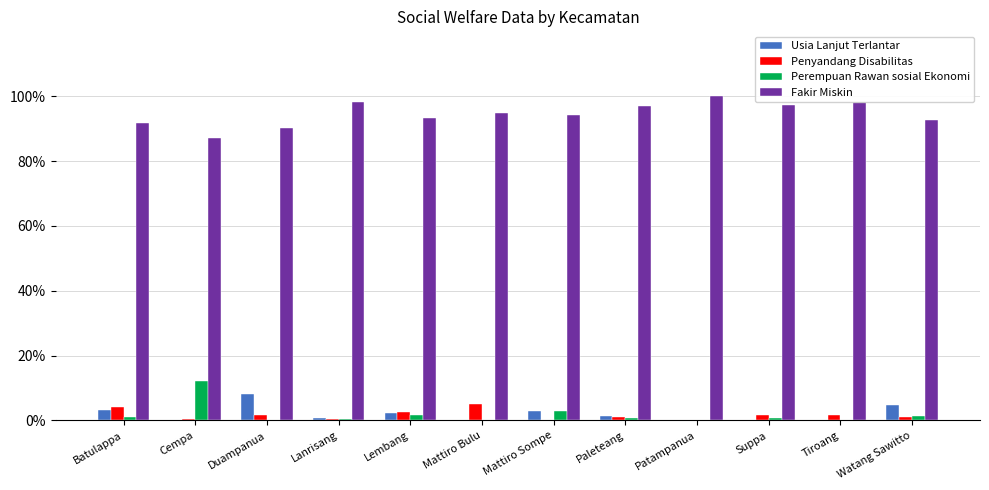

The Perempuan Rawan sosial Ekonomi series shows -8.4 at Patampanua. True or false?

False